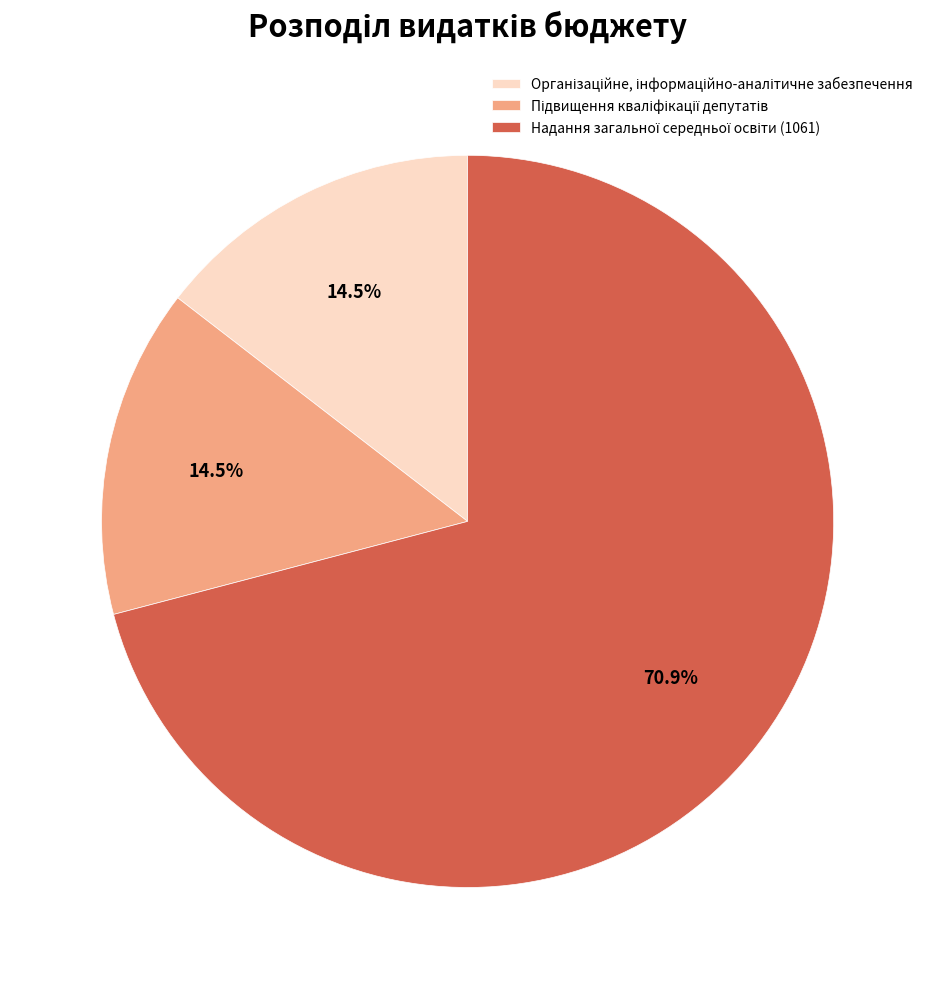

Is it true that Підвищення кваліфікації депутатів is 5% of the pie?

False